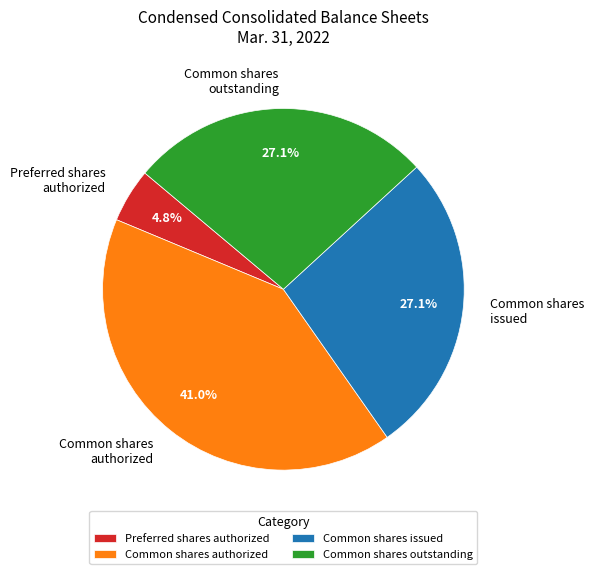

Does any single category account for the majority?

No